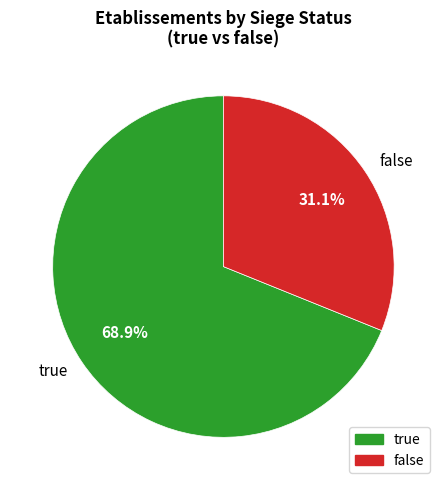

To the nearest percent, what portion does false represent?

31%